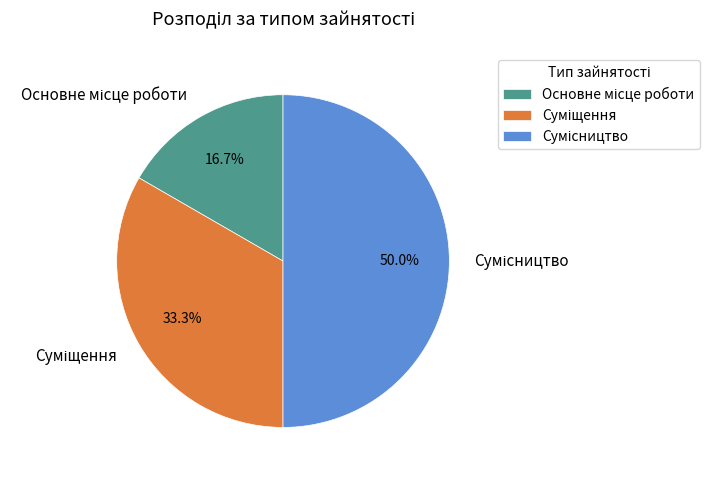

To the nearest percent, what is the average slice percentage?

33%